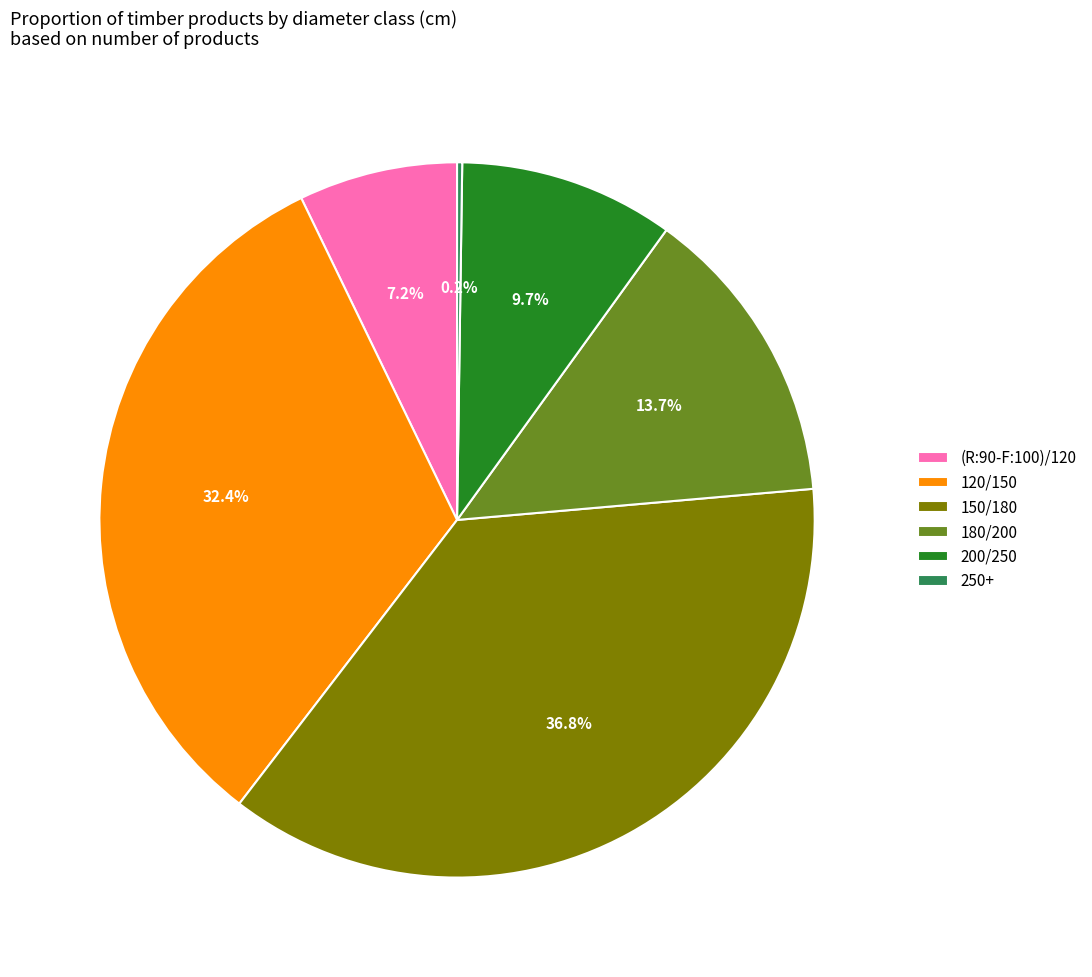

Which category has the biggest portion of the pie?

150/180